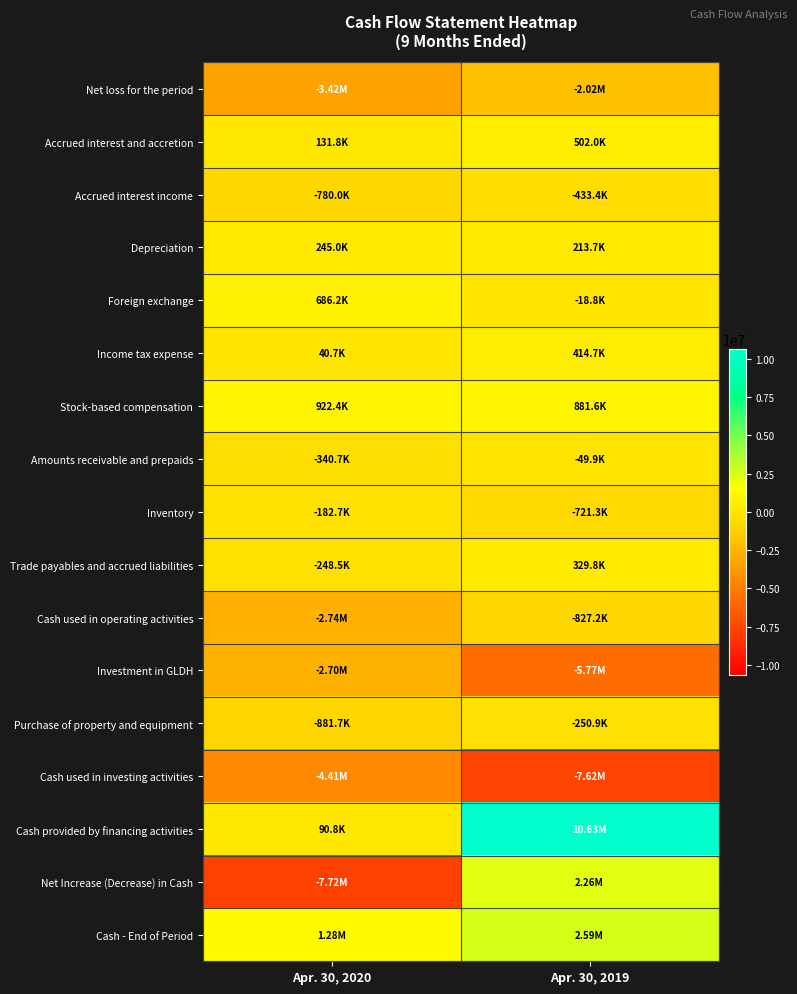

Reading right to left, what are all the values shown in this chart?

Net loss for the period: Apr. 30, 2019=-2019345	Apr. 30, 2020=-3424232
Accrued interest and accretion: Apr. 30, 2019=502025	Apr. 30, 2020=131850
Accrued interest income: Apr. 30, 2019=-433380	Apr. 30, 2020=-780000
Depreciation: Apr. 30, 2019=213727	Apr. 30, 2020=244978
Foreign exchange: Apr. 30, 2019=-18774	Apr. 30, 2020=686177
Income tax expense: Apr. 30, 2019=414672	Apr. 30, 2020=40734
Stock-based compensation: Apr. 30, 2019=881644	Apr. 30, 2020=922364
Amounts receivable and prepaids: Apr. 30, 2019=-49861	Apr. 30, 2020=-340684
Inventory: Apr. 30, 2019=-721339	Apr. 30, 2020=-182692
Trade payables and accrued liabilities: Apr. 30, 2019=329788	Apr. 30, 2020=-248538
Cash used in operating activities: Apr. 30, 2019=-827219	Apr. 30, 2020=-2738078
Investment in GLDH: Apr. 30, 2019=-5771459	Apr. 30, 2020=-2697040
Purchase of property and equipment: Apr. 30, 2019=-250872	Apr. 30, 2020=-881739
Cash used in investing activities: Apr. 30, 2019=-7622243	Apr. 30, 2020=-4406333
Cash provided by financing activities: Apr. 30, 2019=10633002	Apr. 30, 2020=90840
Net Increase (Decrease) in Cash: Apr. 30, 2019=2263961	Apr. 30, 2020=-7721374
Cash - End of Period: Apr. 30, 2019=2588798	Apr. 30, 2020=1283342